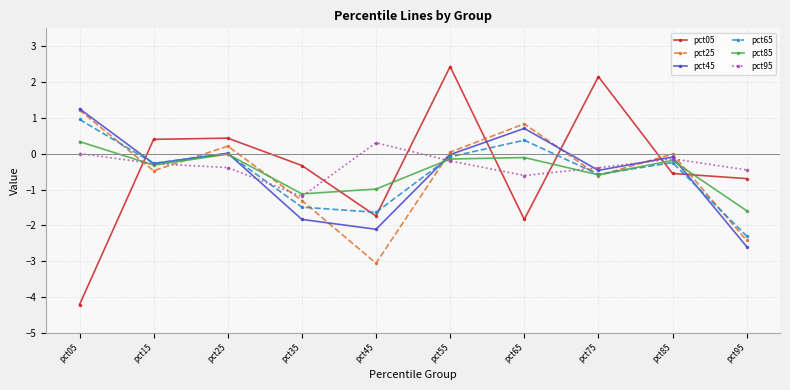

Does the chart display data point markers on the line(s)?

Yes